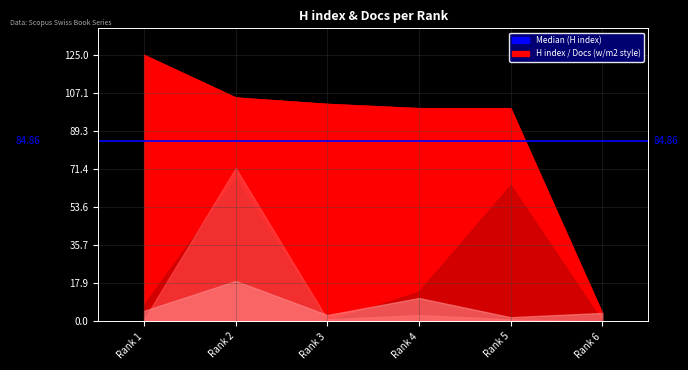

Which label corresponds to the smallest value in the chart?

Rank 3